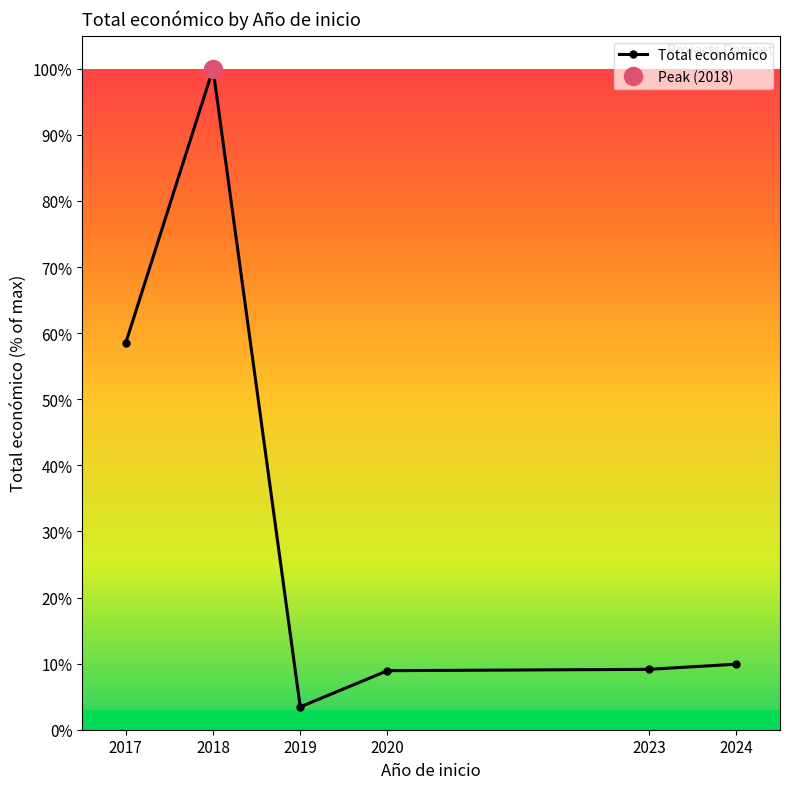

What is the change in value from 2019 to 2024?

+6.5